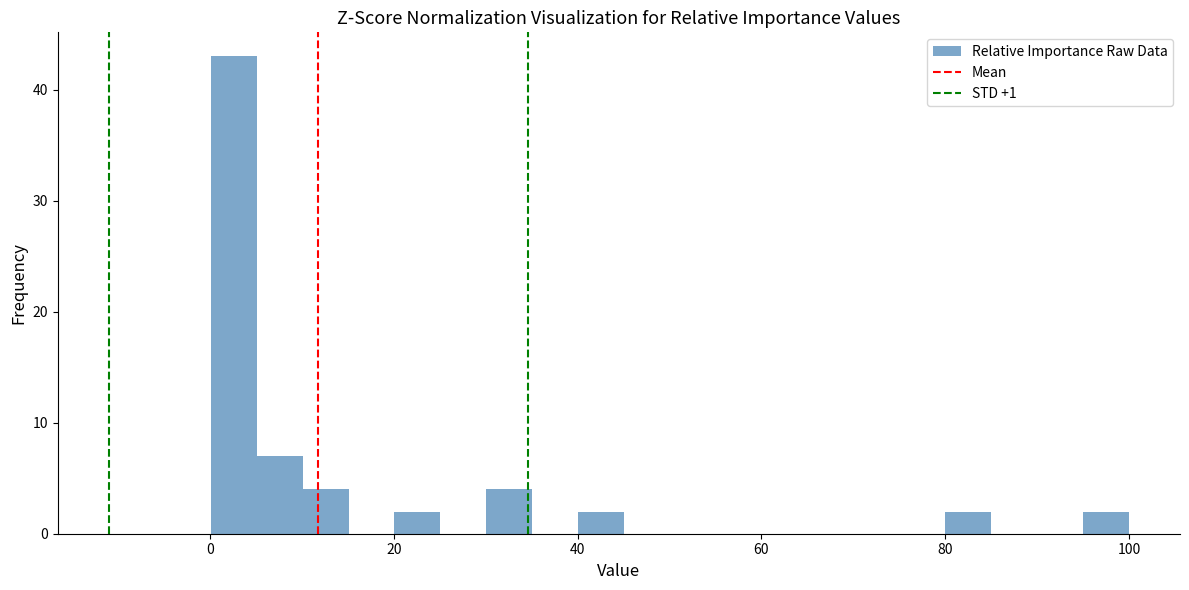

Read against the x-axis, roughly where is the centre of the tallest bar?

2